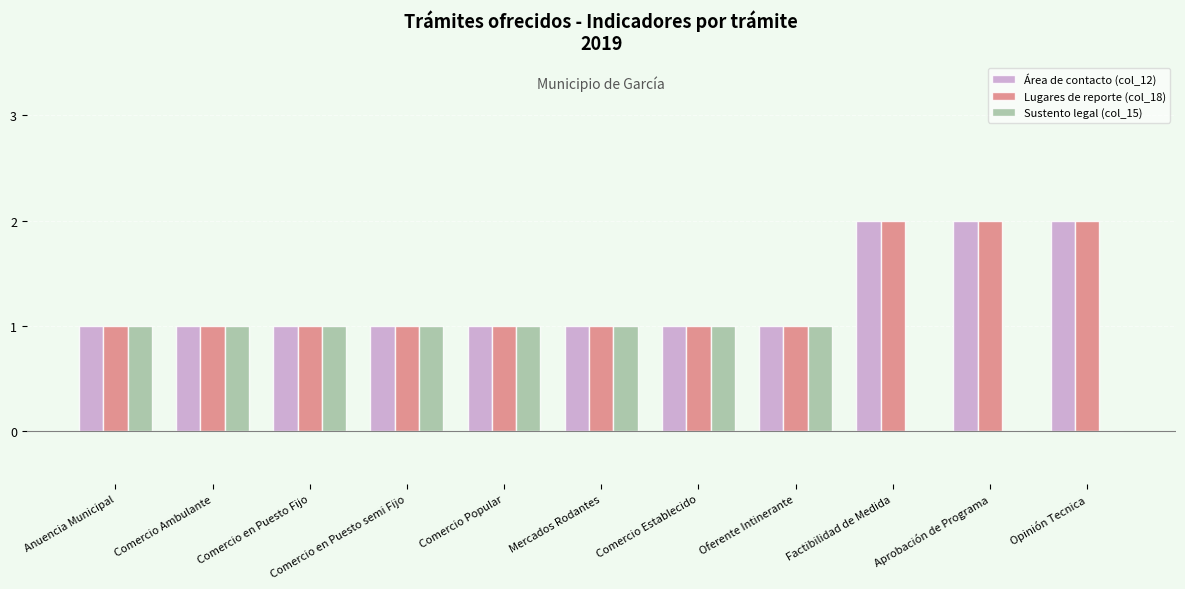

What is the average value of the Lugares de reporte (col_18) series?

1